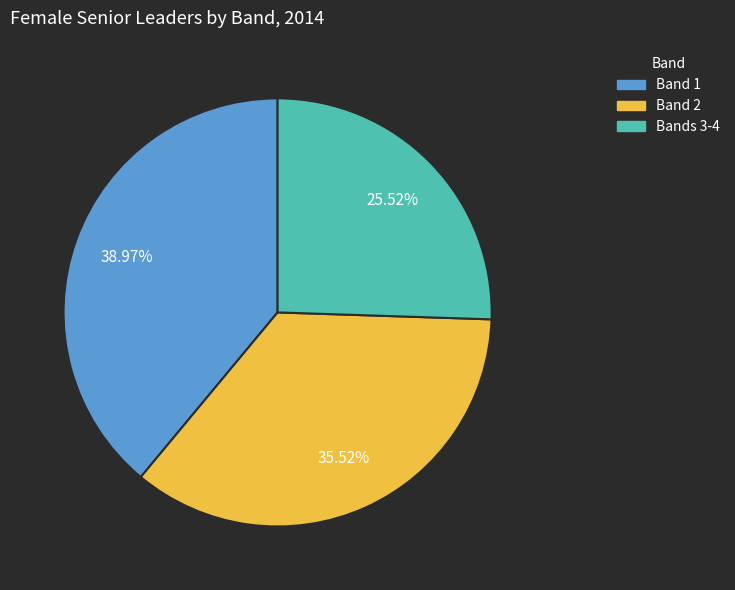

To the nearest percent, what portion does Band 2 represent?

36%